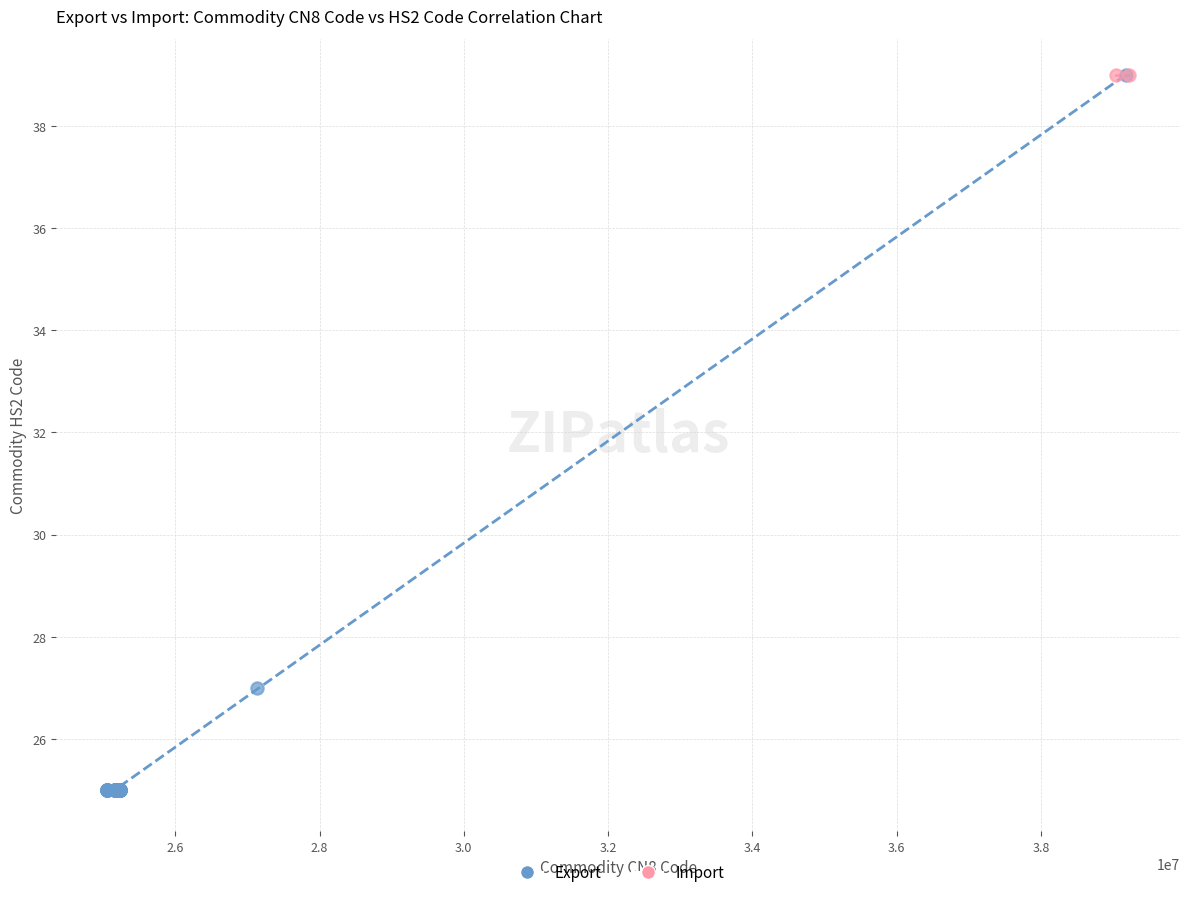

What are all the series names shown in the legend?

Export, Import